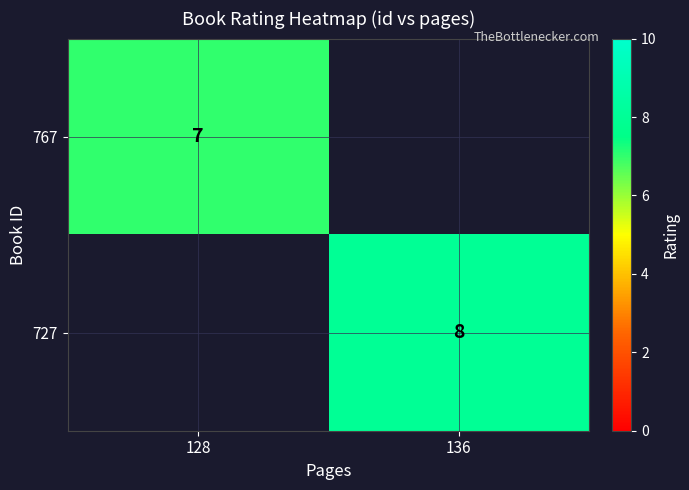

Is it true that 727 equals 11 at 136?

False